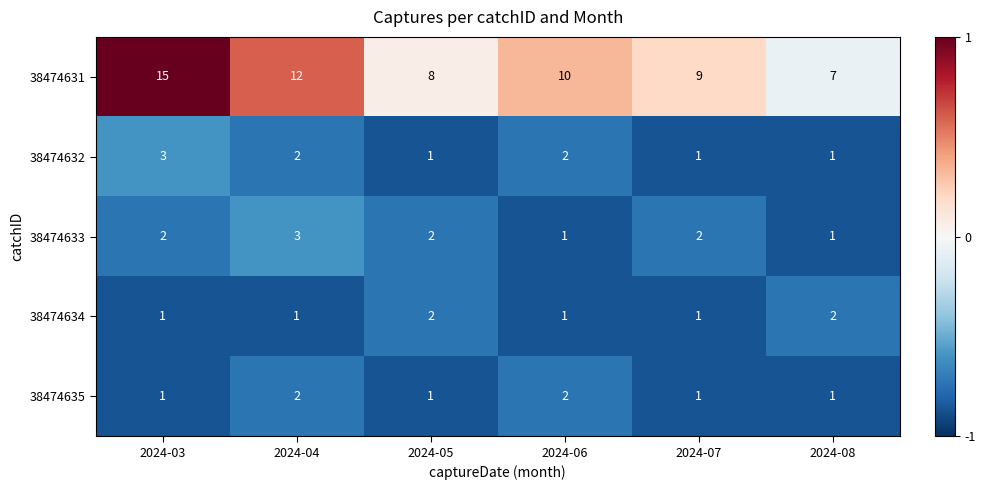

The value of 38474633 at 2024-03 is 2. True or false?

True